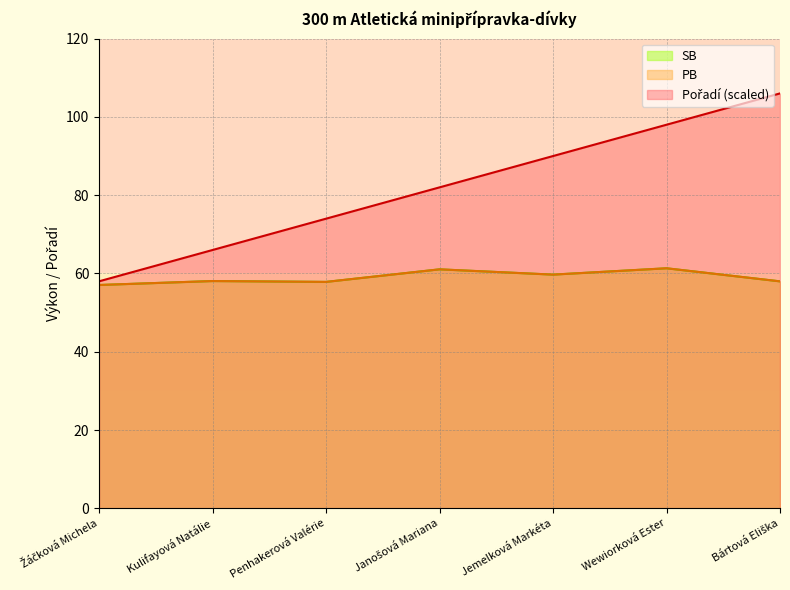

The value of SB at Wewiorková Ester is 32.6. True or false?

False